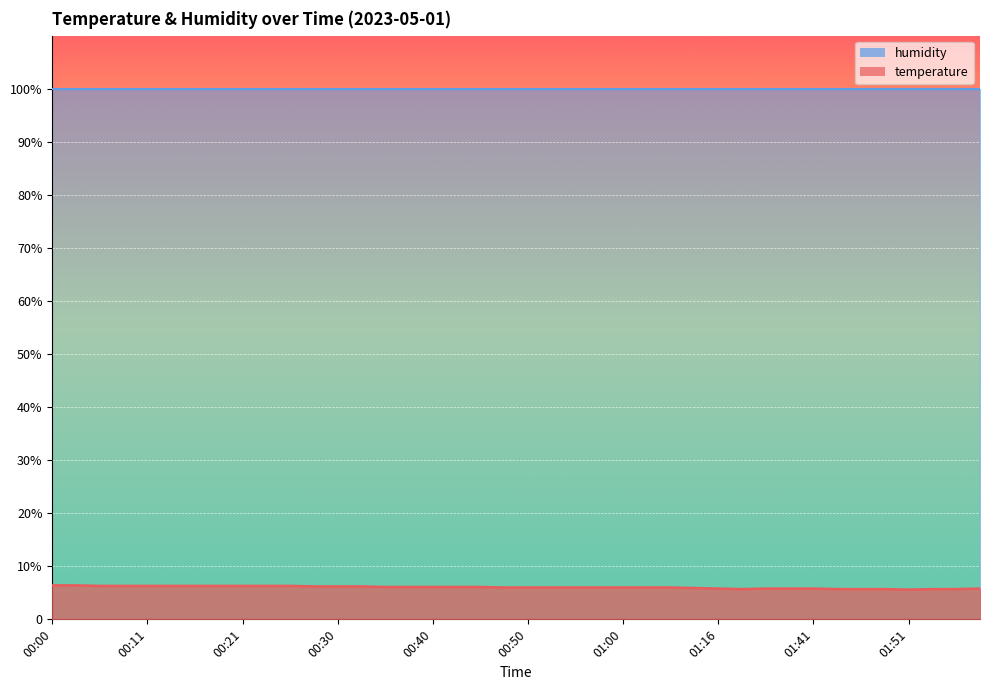

What is the average value?

6.0